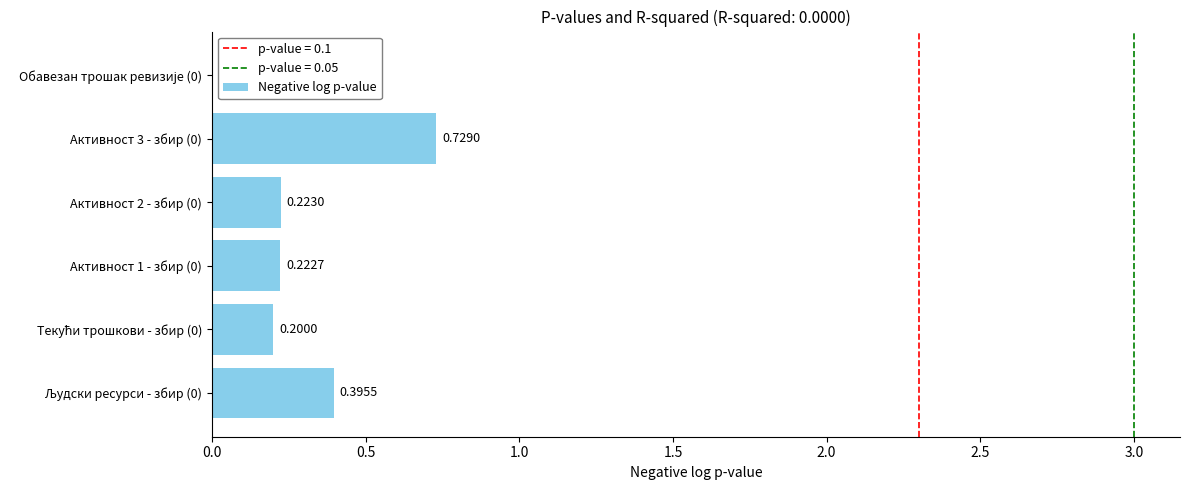

Which has a higher value, Активност 3 - збир (0) or Активност 1 - збир (0)?

Активност 3 - збир (0)